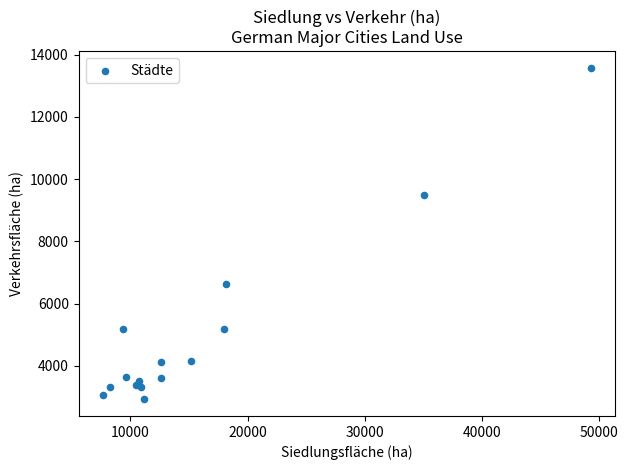

What Y value in the scatter plot is closest to 8252?

9479